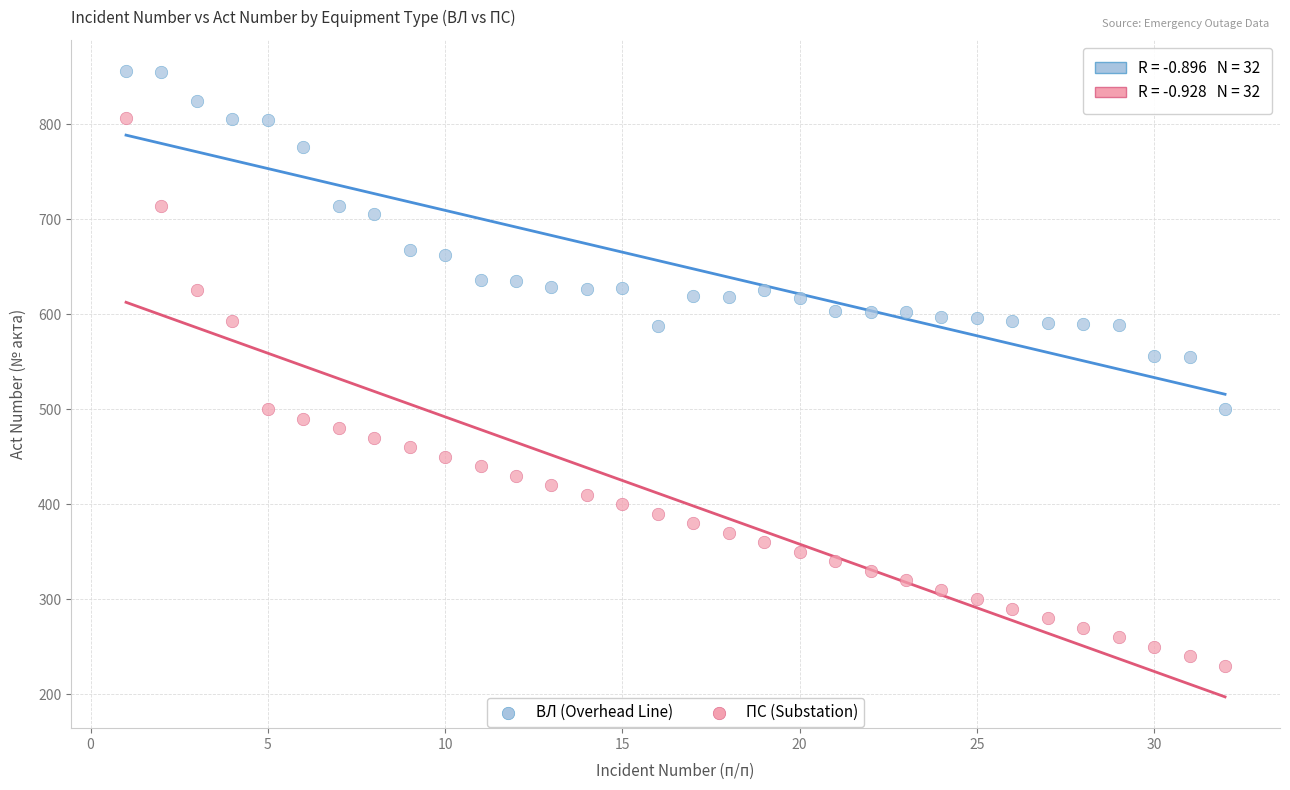

Across all data points, what is the range of Y values (max minus min)?

626